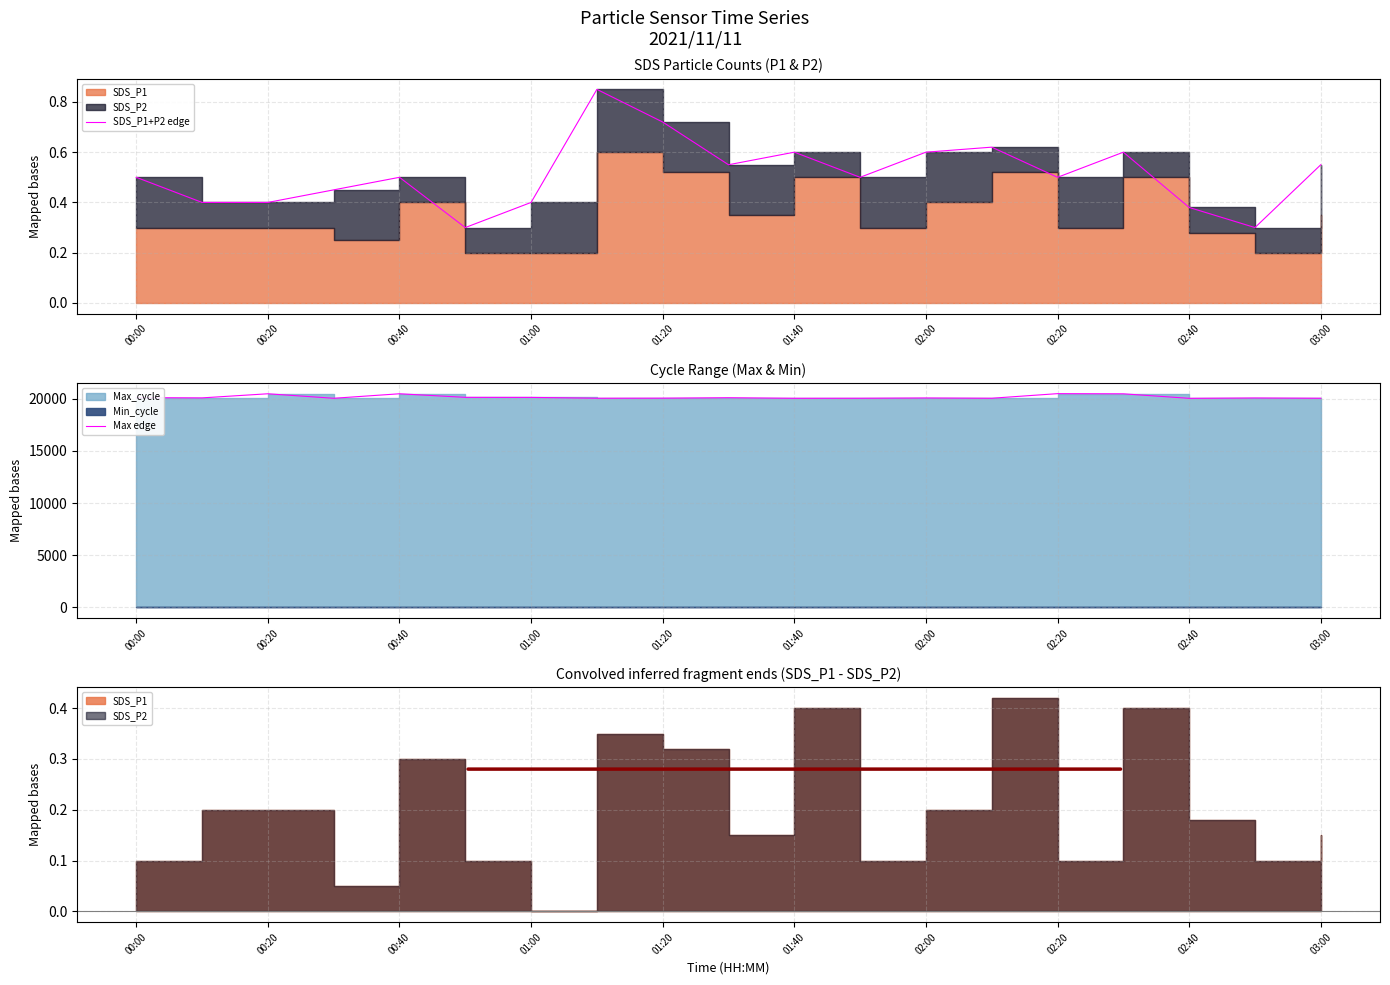

True or false: Max edge has more than 2 points higher than both neighbors.

True